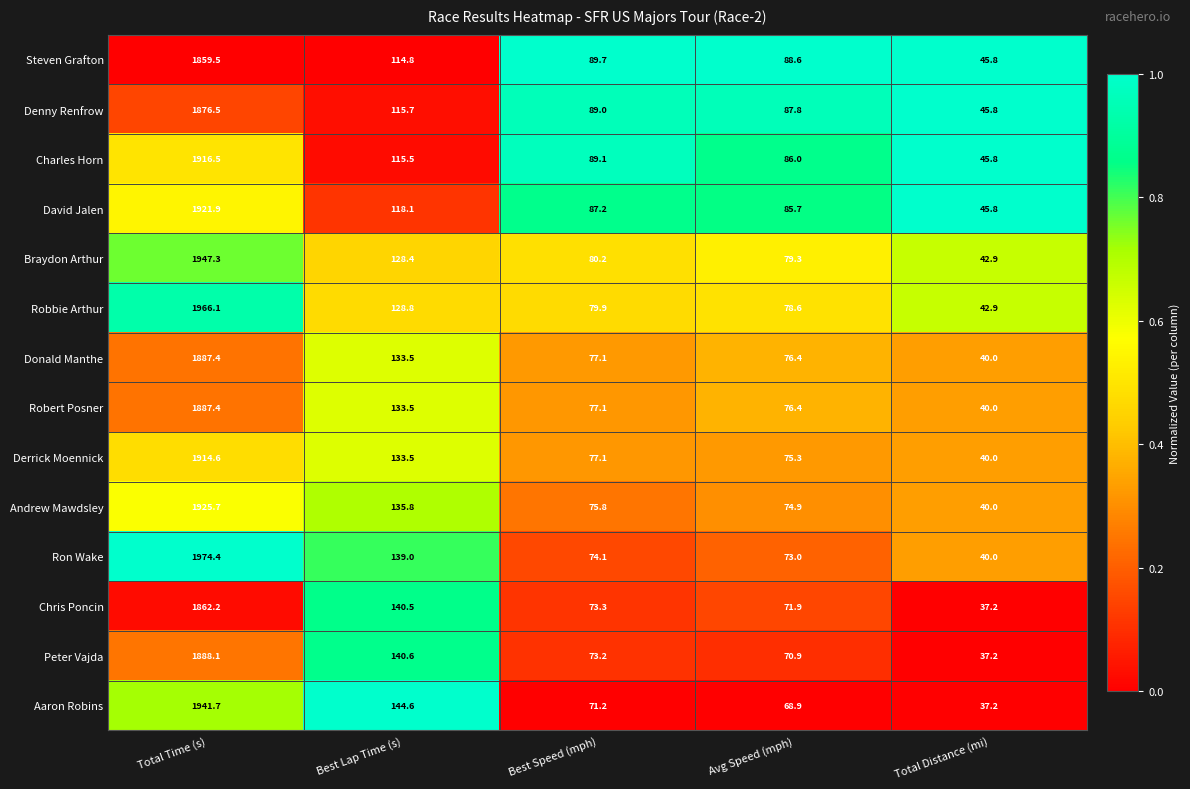

The value of Braydon Arthur at Best Speed (mph) is 80.2. True or false?

True